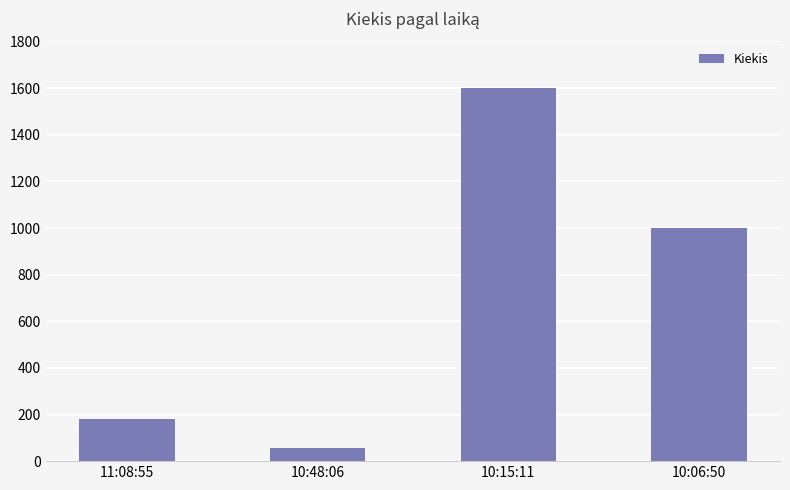

At which label is the value closest to 828?

10:06:50